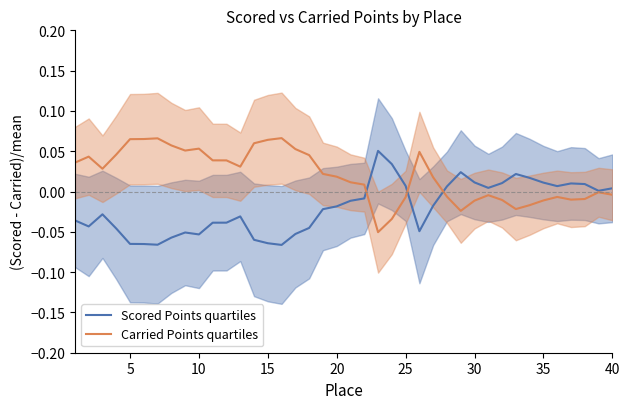

Rank the series by their maximum value, from lowest to highest.

Scored Points quartiles, Carried Points quartiles